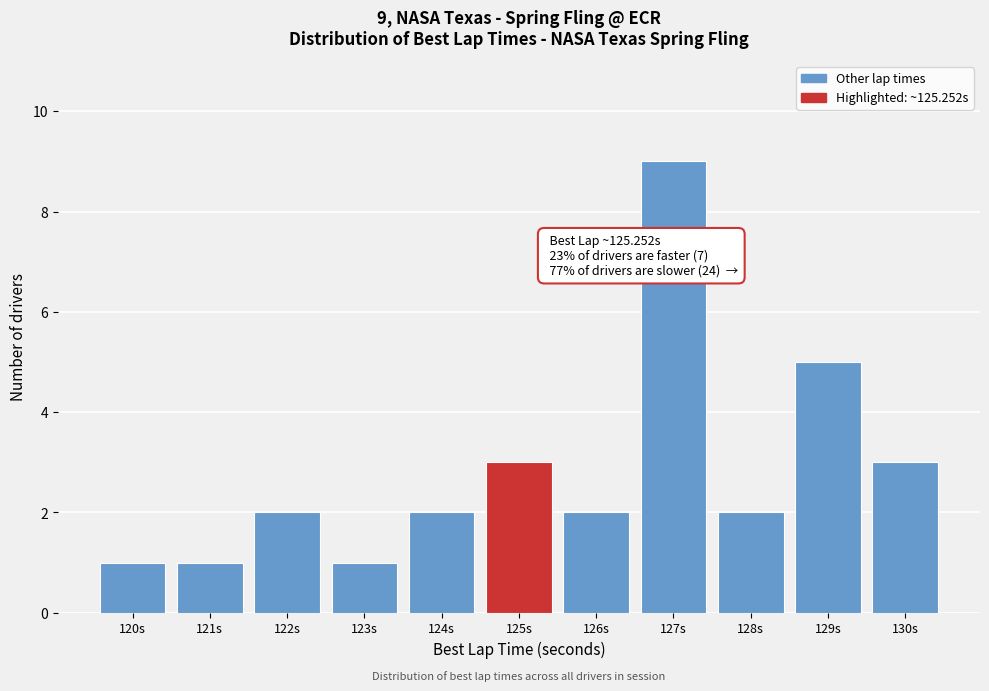

Reading right to left, extract all data points from this chart.

3	5	2	9	2	3	2	1	2	1	1